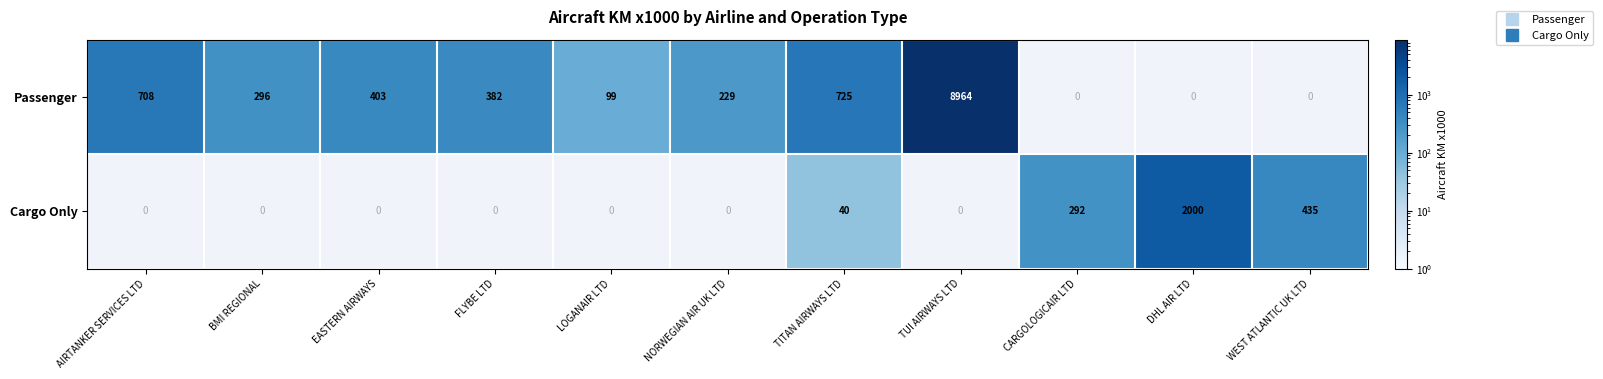

What is the spread (max minus min) of values at EASTERN AIRWAYS?

403